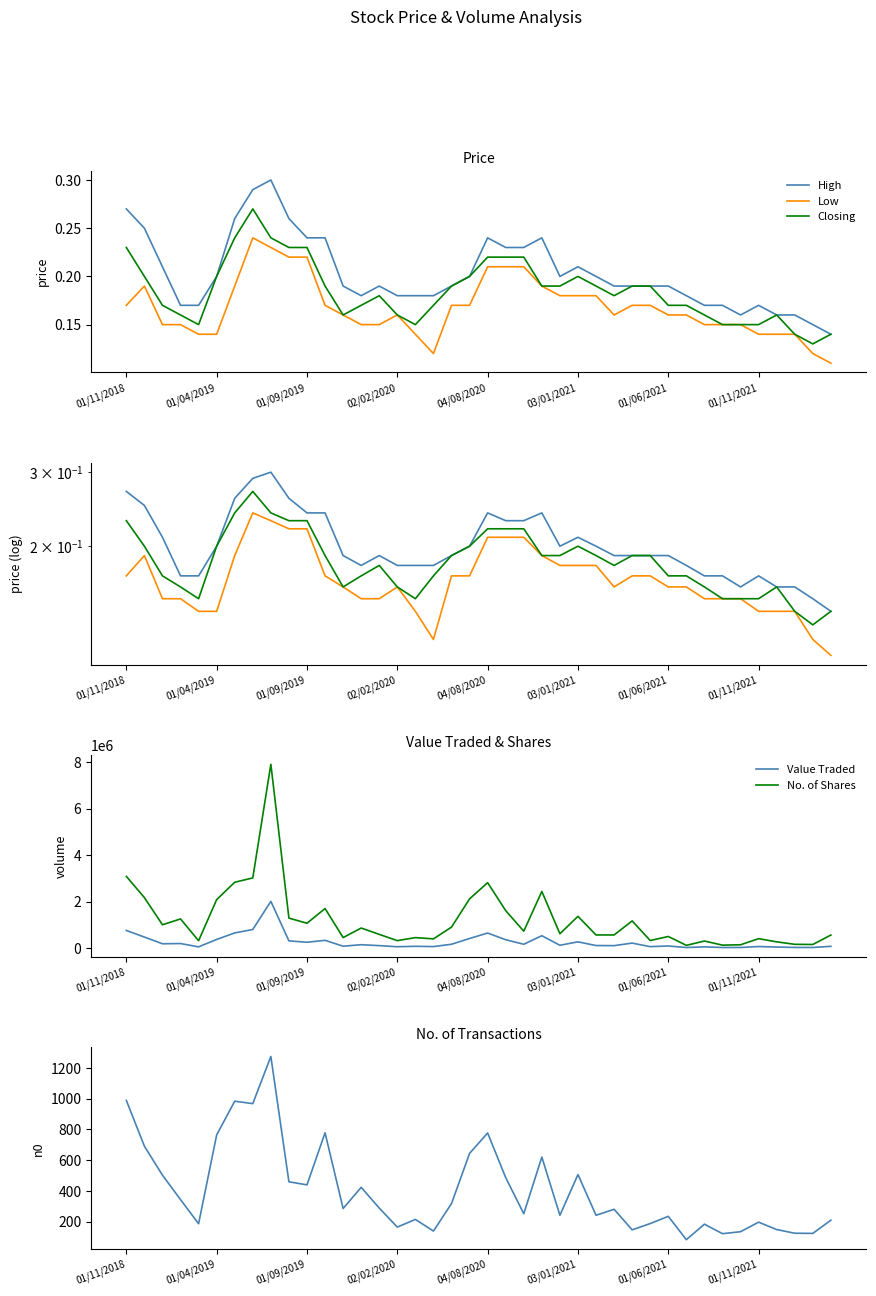

Is the value of Closing at 22 greater than the value of Low at 01/11/2018?

Yes